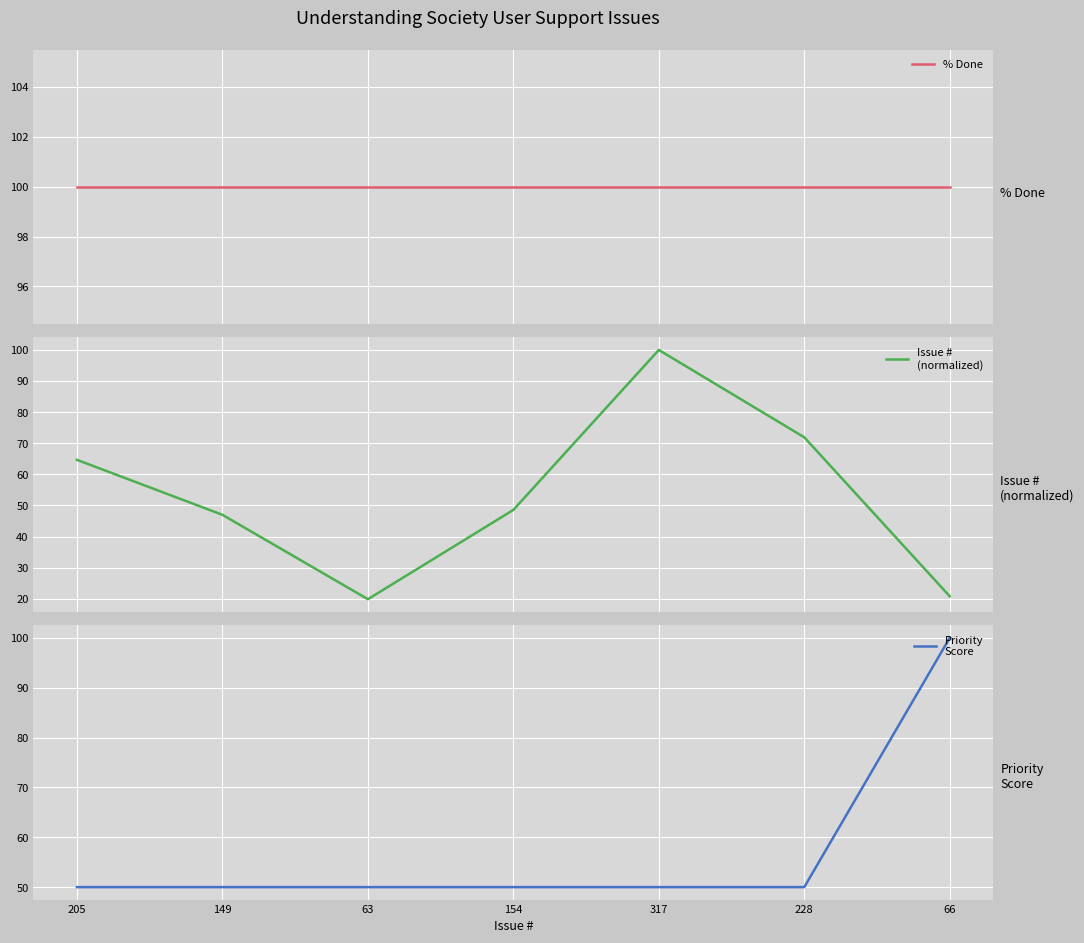

Which series changed the most between 154 and 228?

Issue #
(normalized)